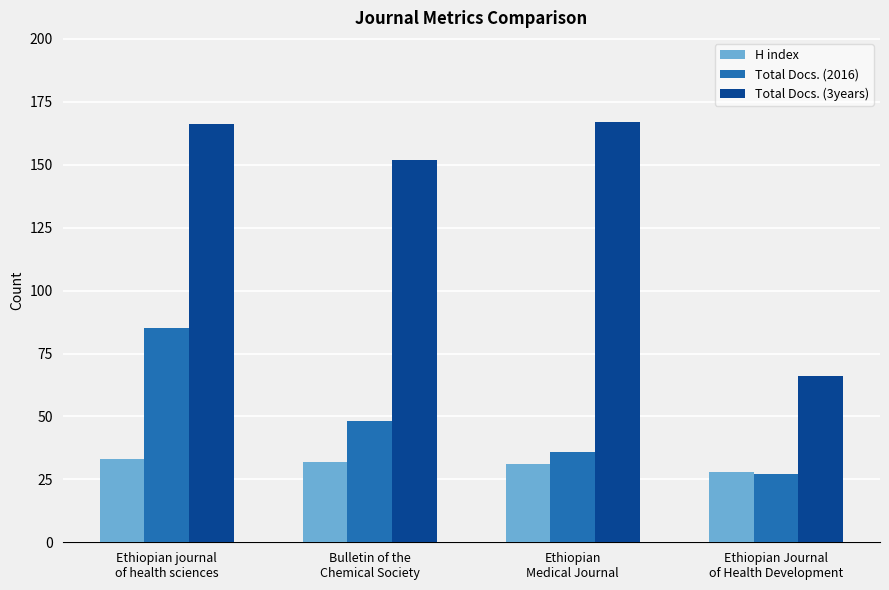

How many data points does each series have?

4